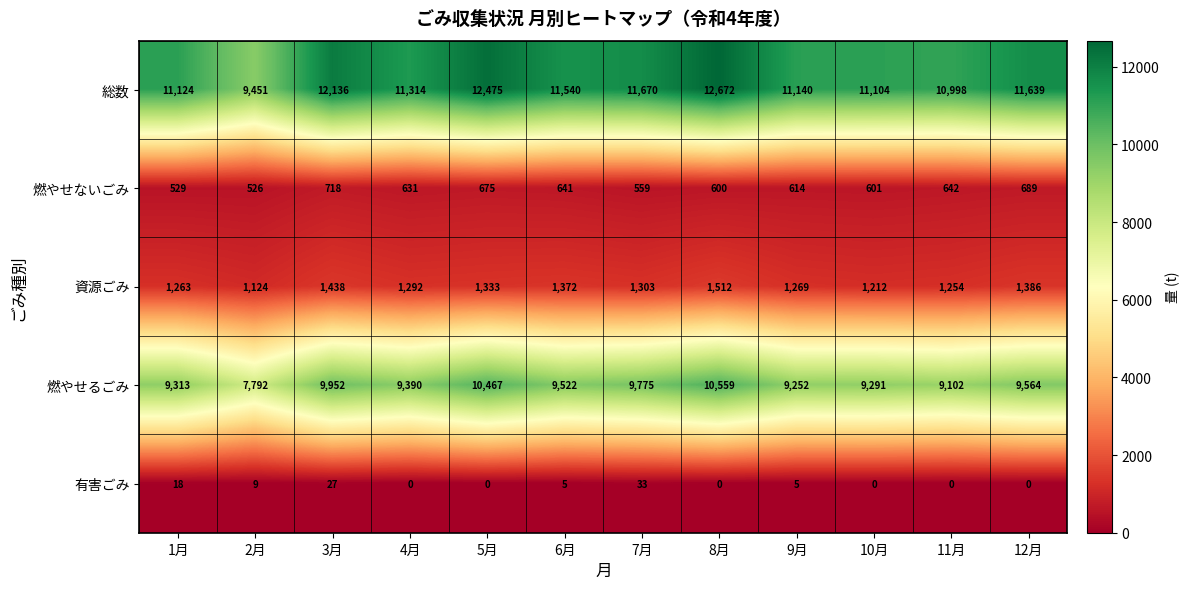

How many categories are shown in the chart?

12